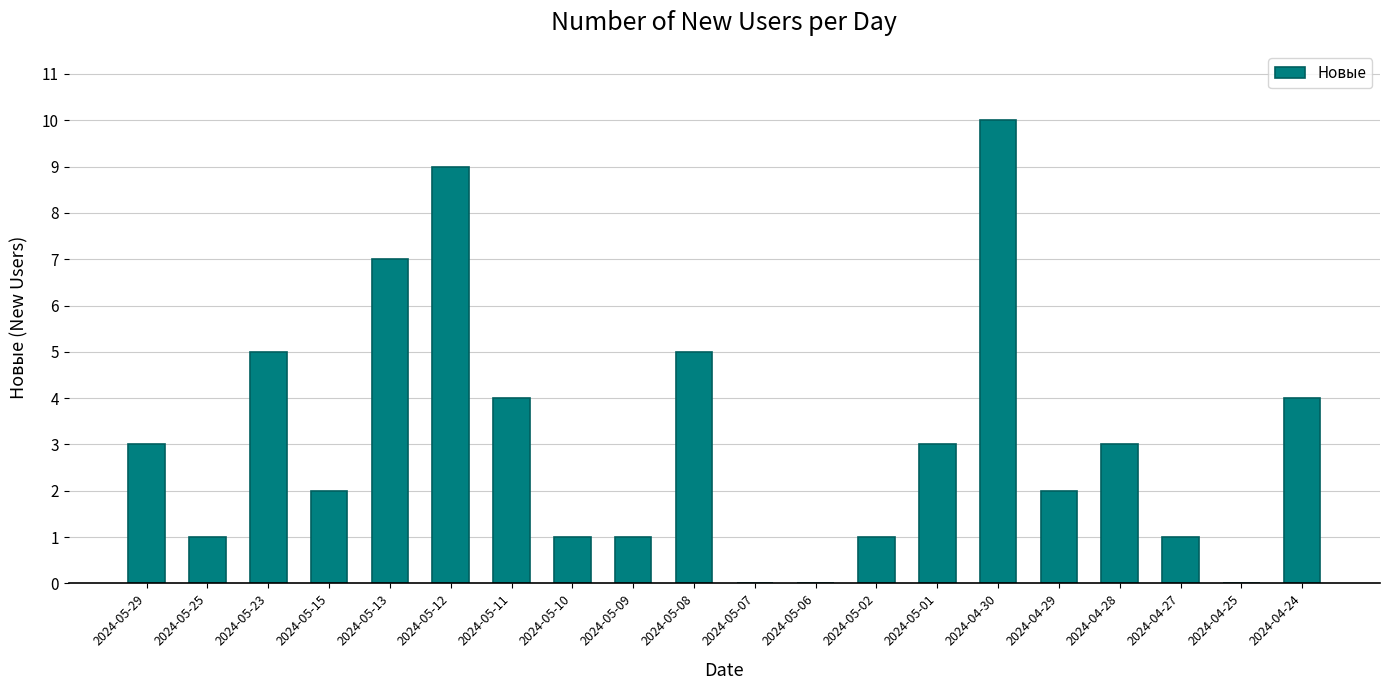

What is the sum of all values?

62